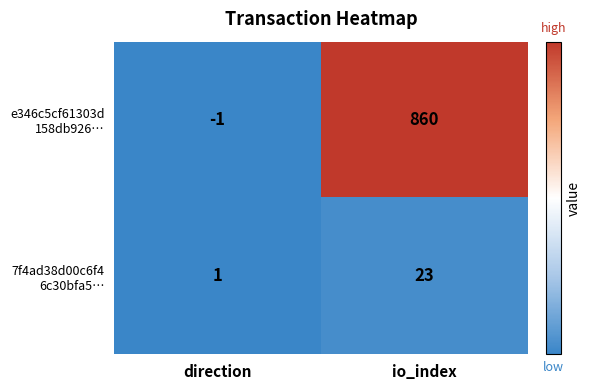

Which label corresponds to the smallest value in the chart?

direction